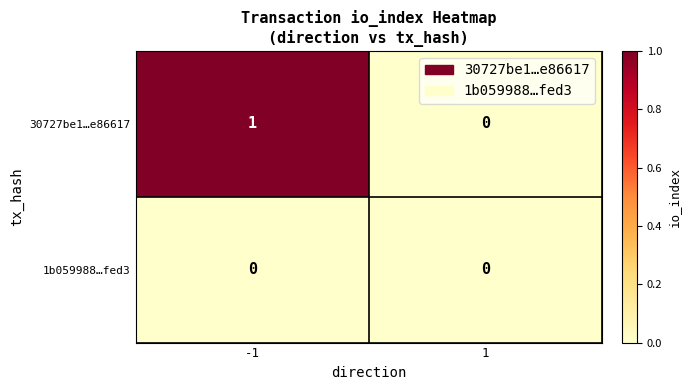

Which series has the largest total across all categories?

30727be1…e86617